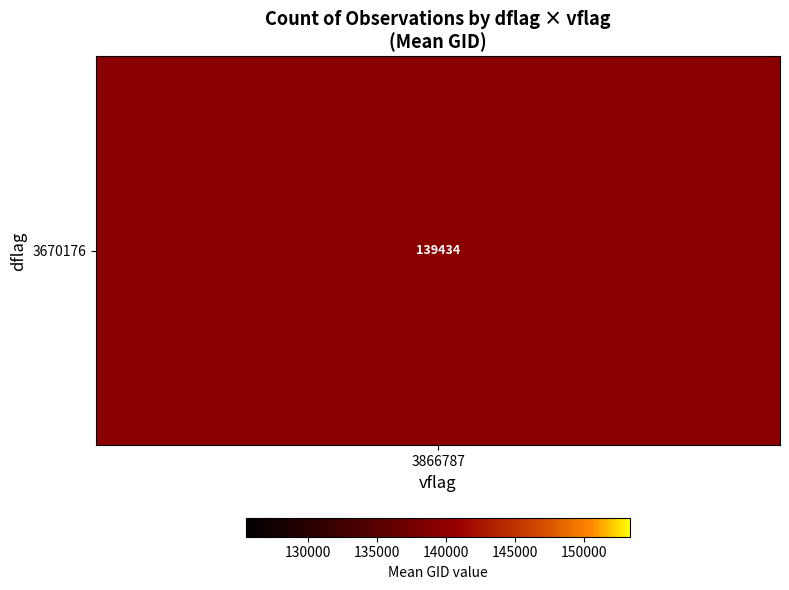

Between 15 and 23, which series saw the biggest shift?

3670176_3866787